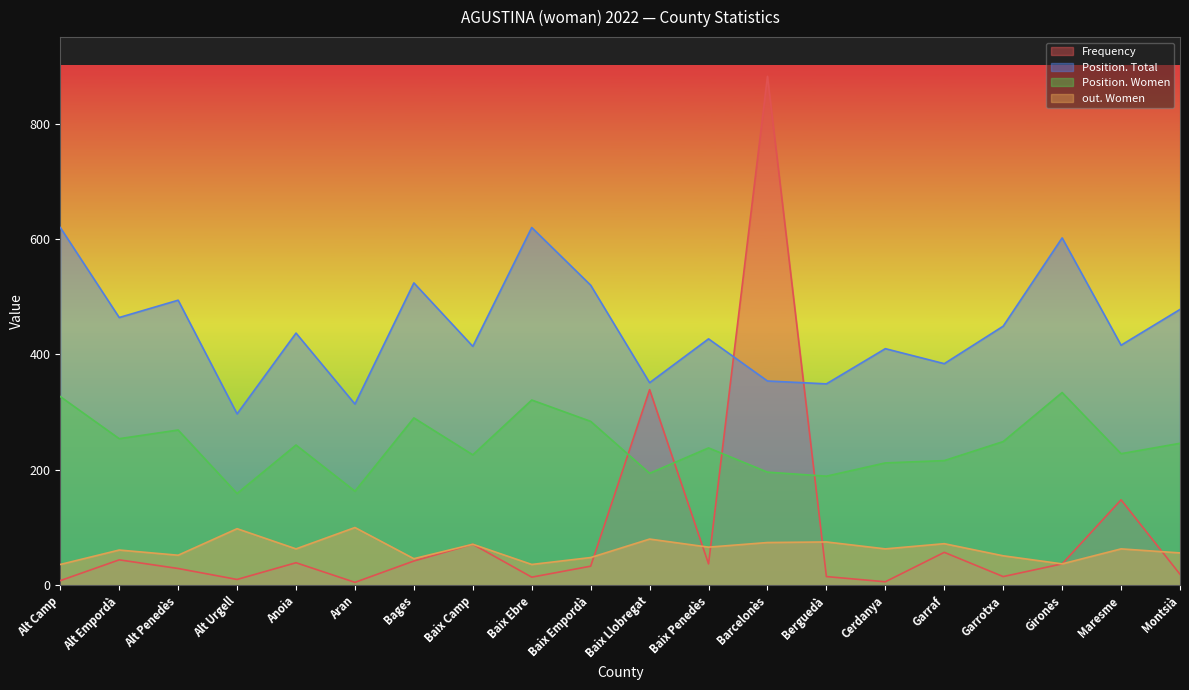

What is the average value of the Frequency series?

92